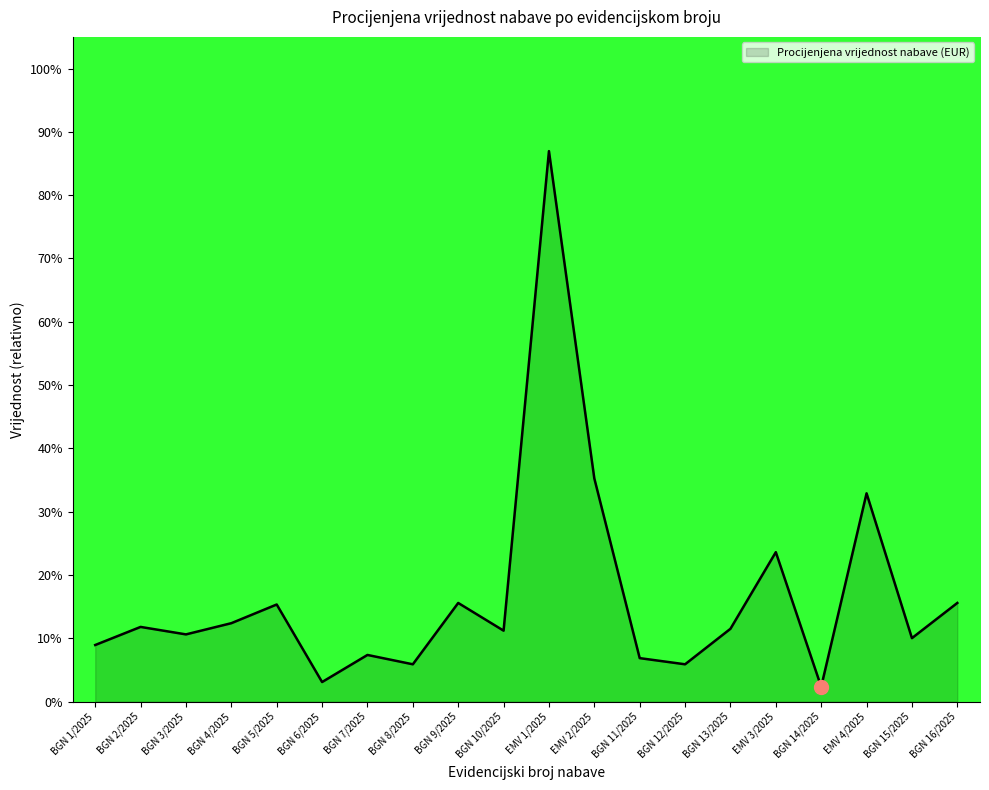

True or false: the data shows 15.6 at BGN 9/2025.

True